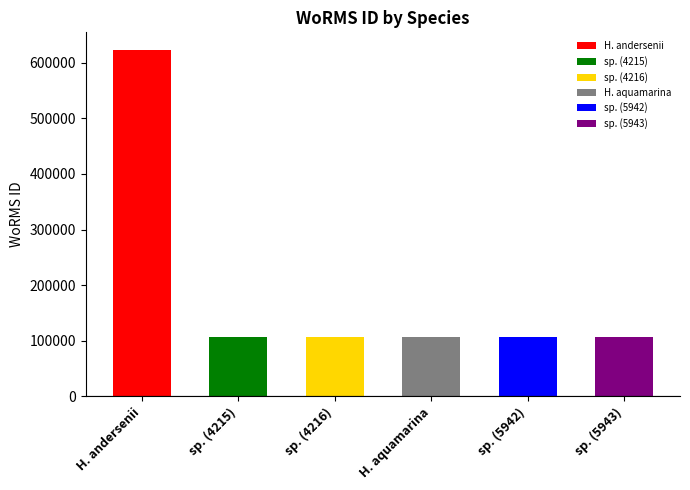

What is the maximum value shown in the chart?

623449